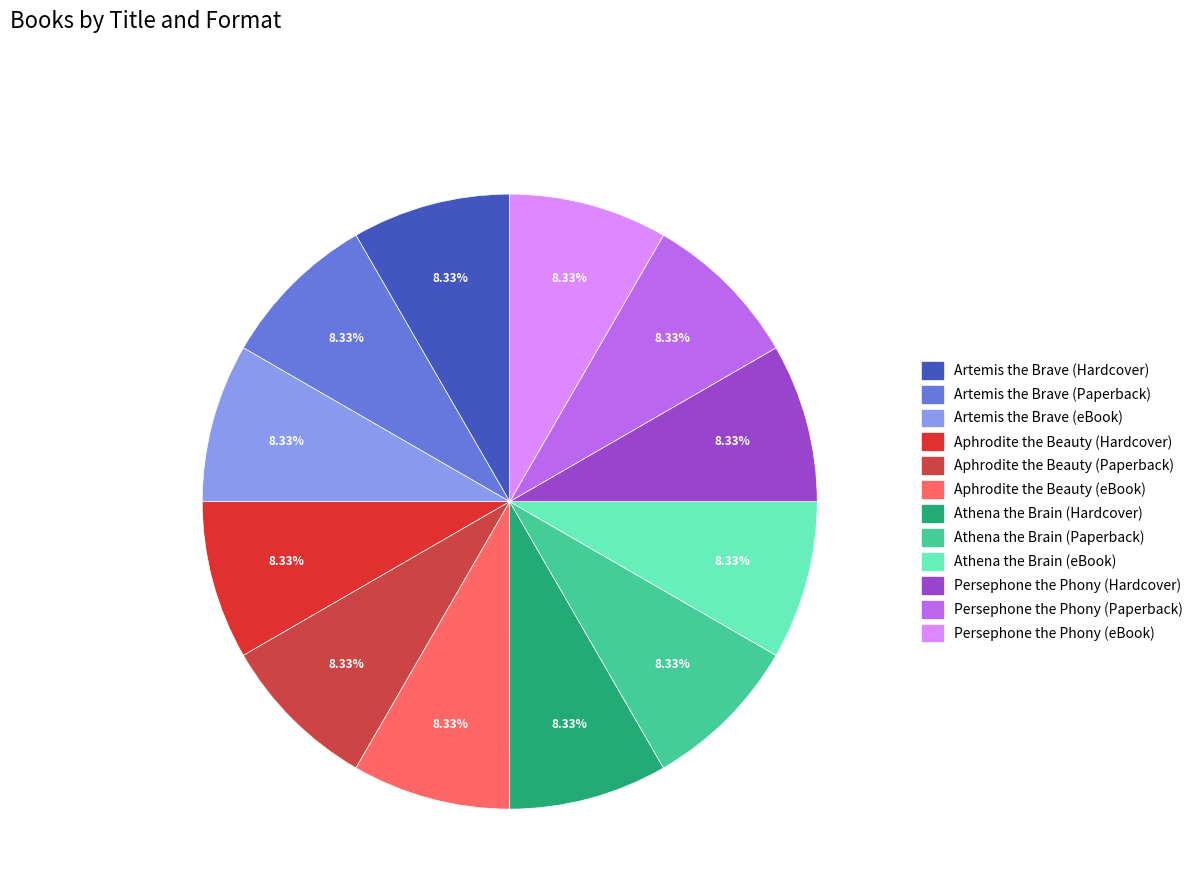

What percentage is the Artemis the Brave (Paperback) slice, to the nearest percent?

8%